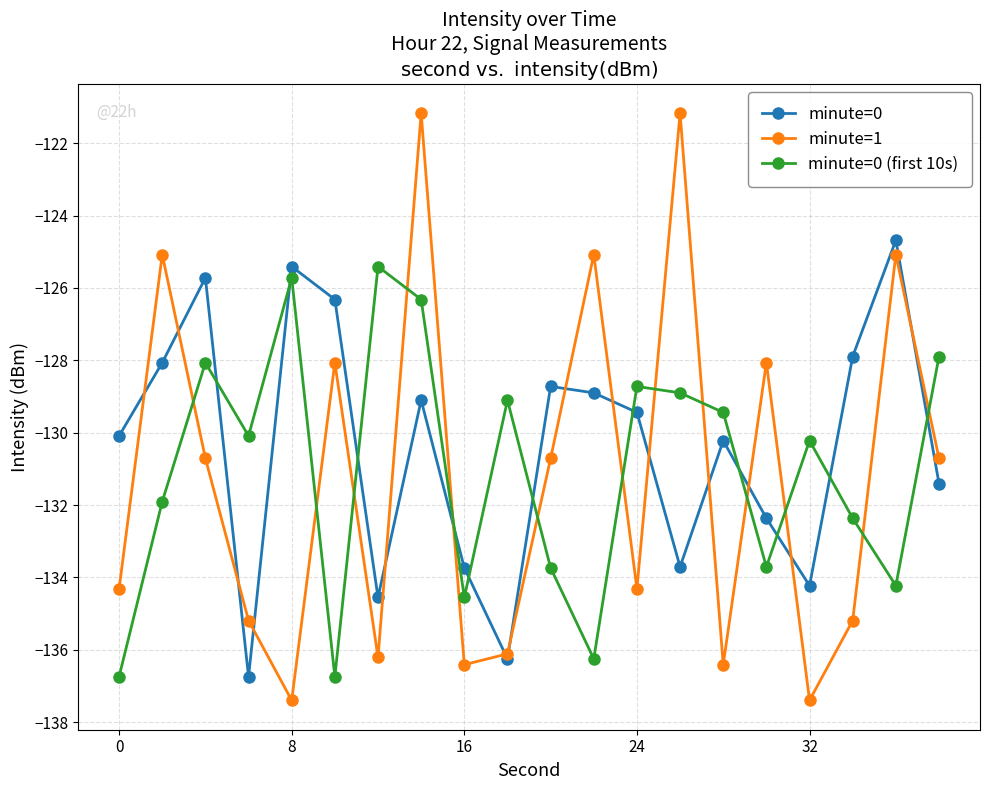

What are all the series names shown in the legend?

minute=0, minute=1, minute=0 (first 10s)